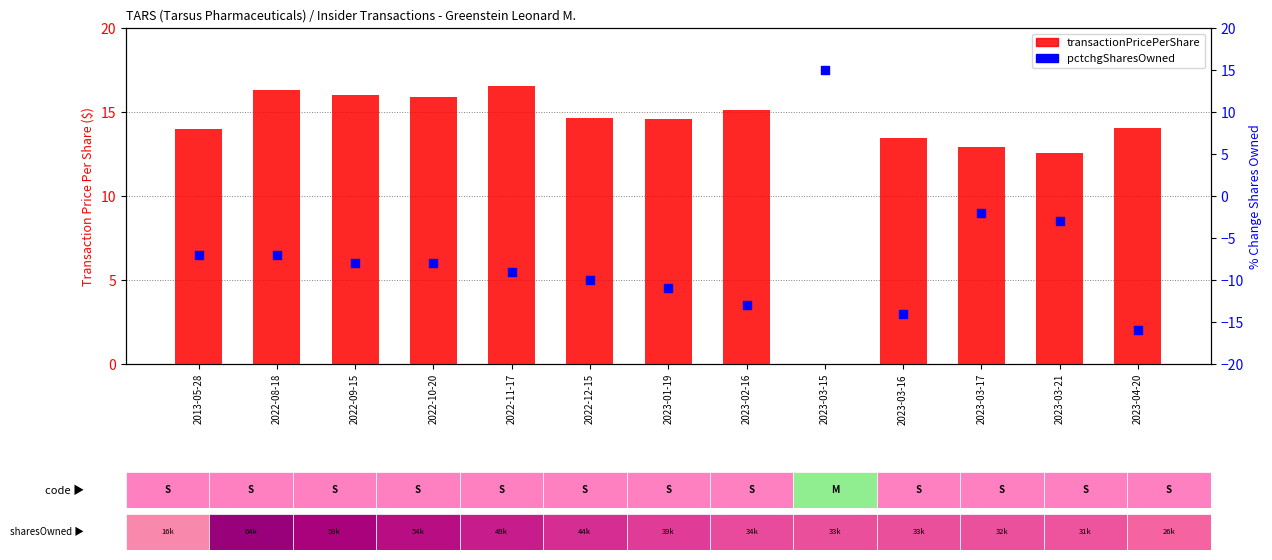

Which series has the largest total across all categories?

transactionPricePerShare